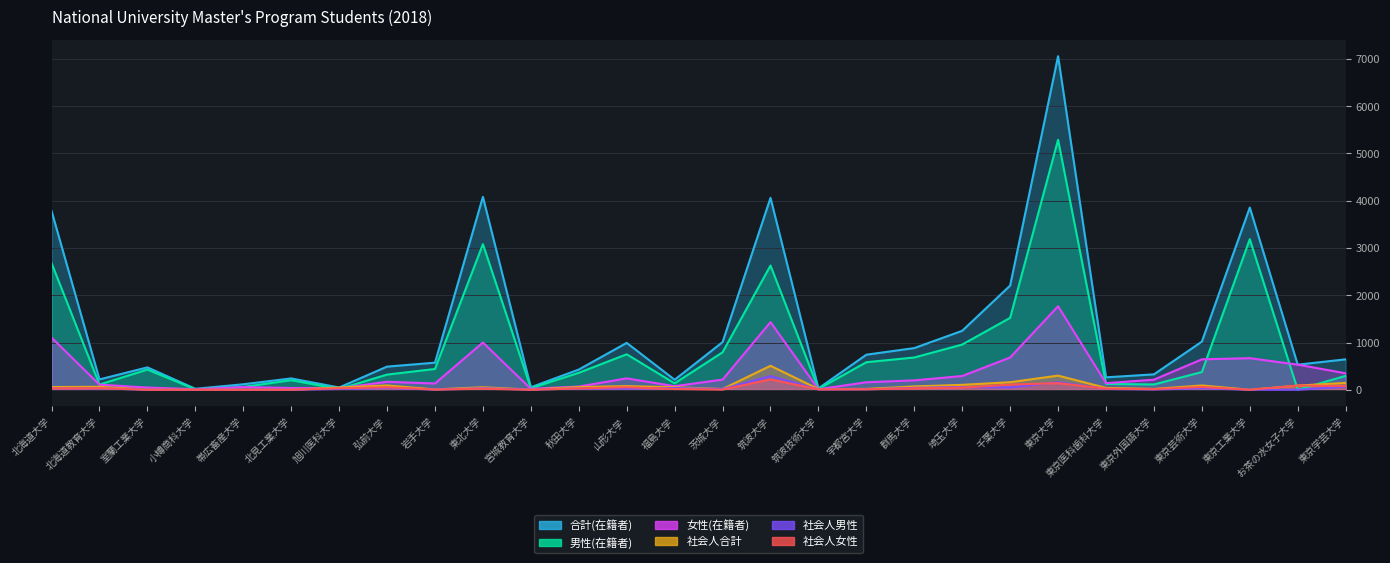

What is the value of the 男性(在籍者) point at the 16th from the left?

2629